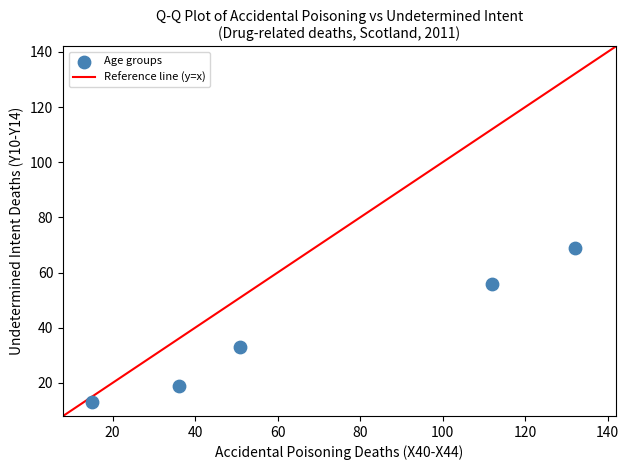

What is the range of Y values (max minus min)?

56